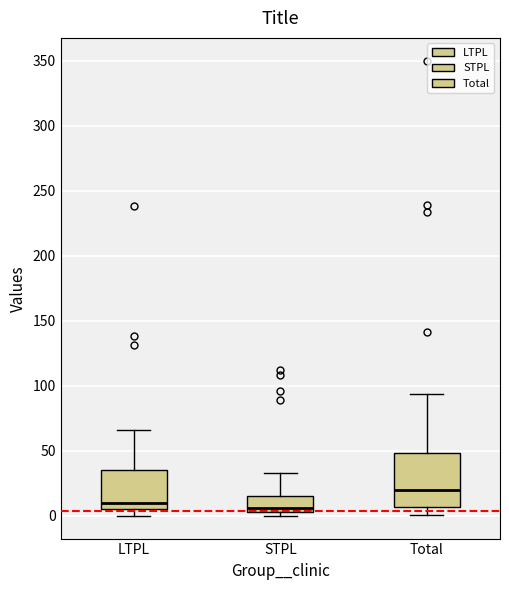

Reading left to right, transcribe this box plot: for each box, give where its median line is, the range the box spans, and where its two whiskers end, as read against the y-axis. The values are not printed on the chart, so give them approximately, as read against the axis.

LTPL: median 10, box 5 to 35, whiskers 0 to 65
STPL: median 5 (just above the box's lower edge), box 5 to 15, whiskers 0 to 35
Total: median 20, box 5 to 50, whiskers 0 to 95